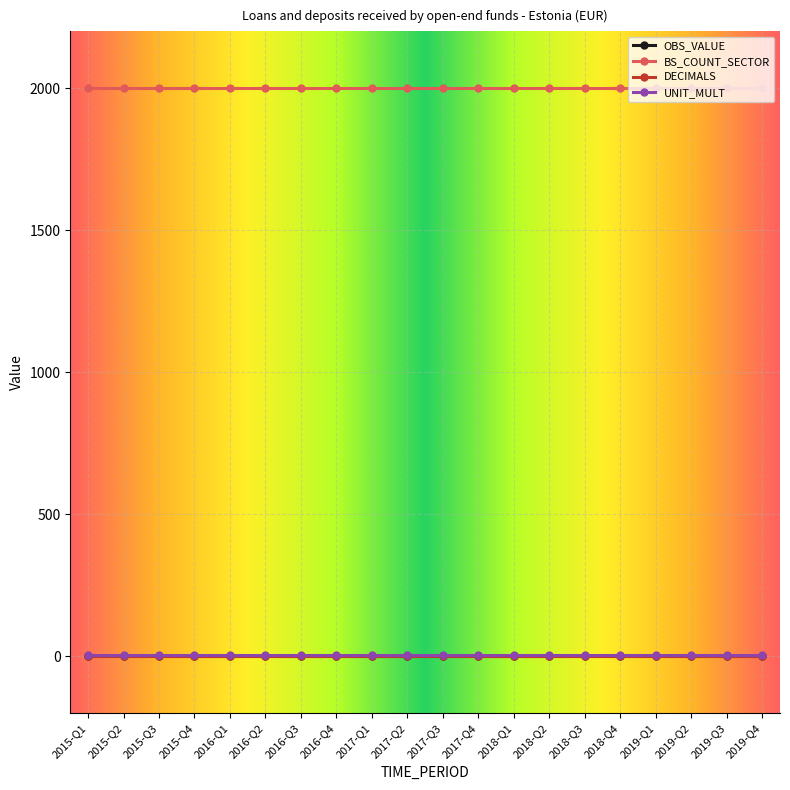

Which category has the lowest value across all series?

2015-Q1